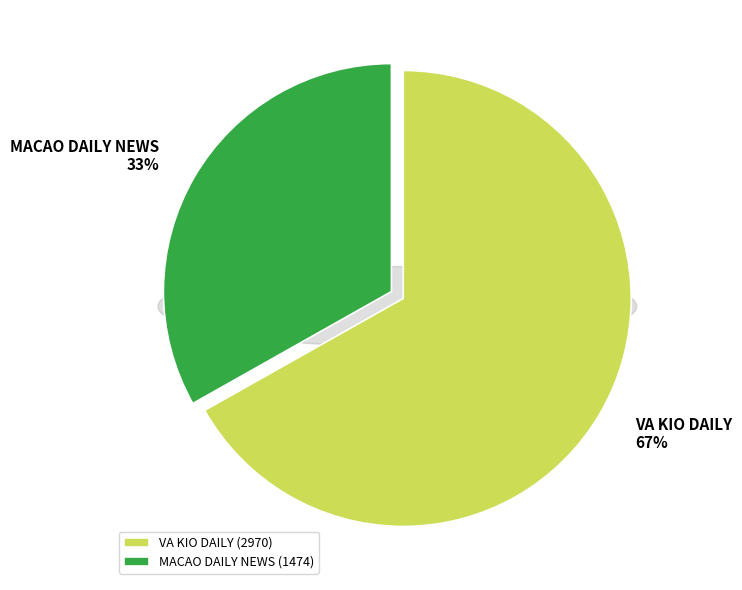

Count the number of slices in the pie.

2